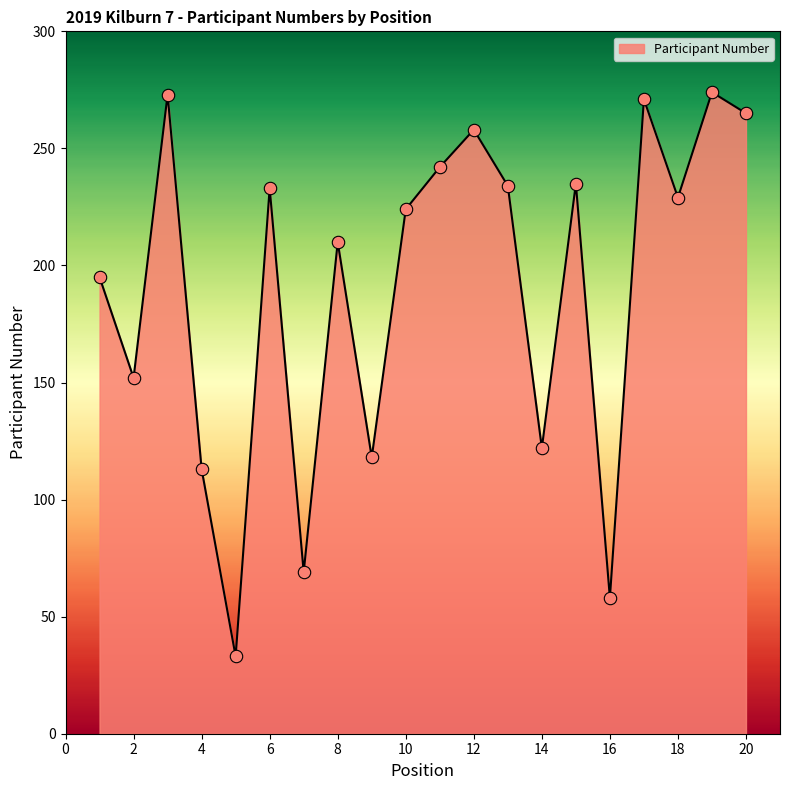

What is the minimum value shown in the chart?

33